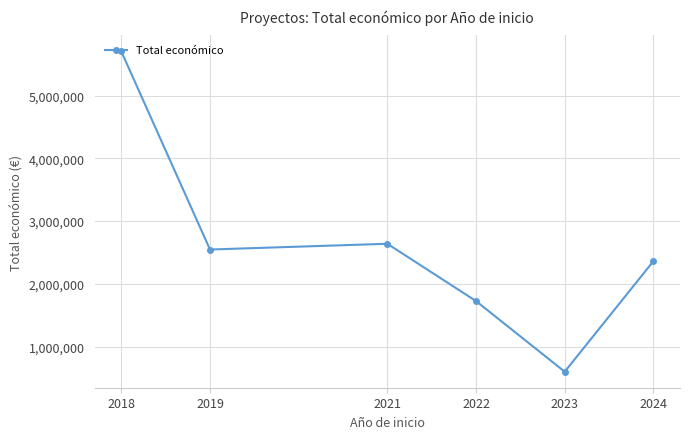

The value at 2018 is 5704687. True or false?

True